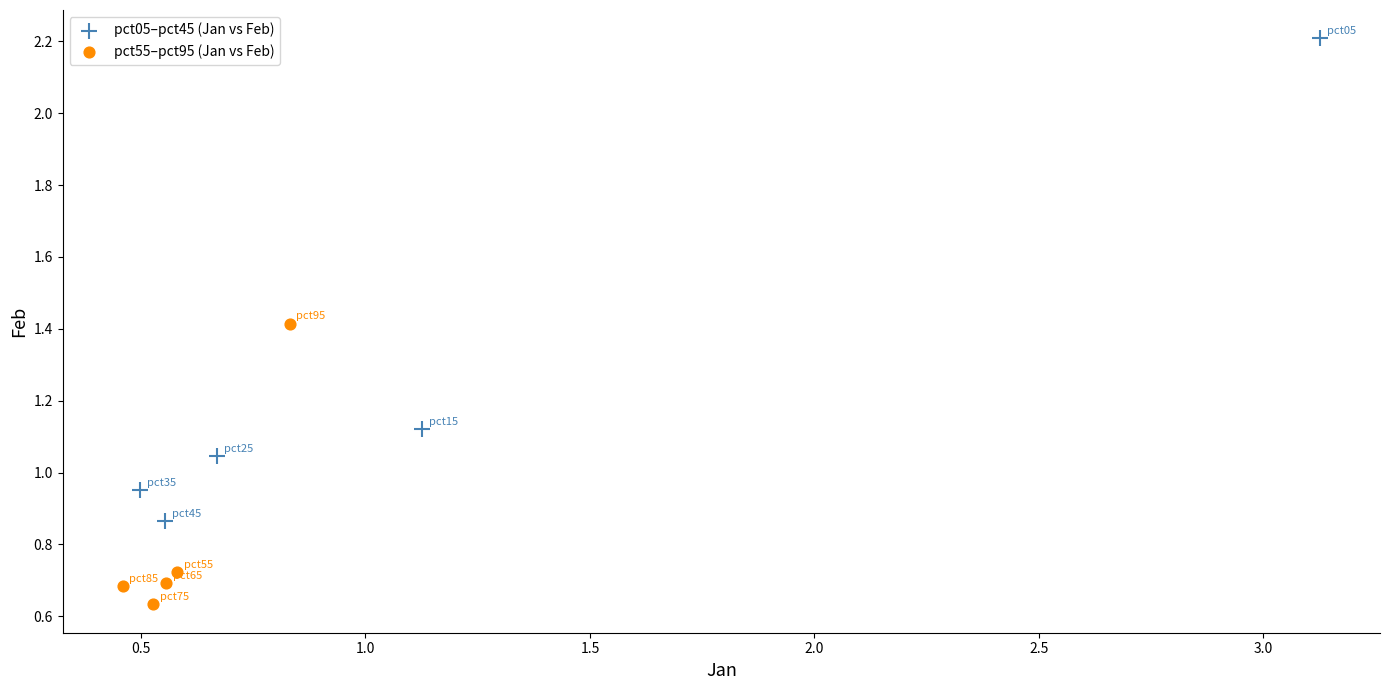

Which series has the largest Y range (max minus min)?

pct05–pct45 (Jan vs Feb)